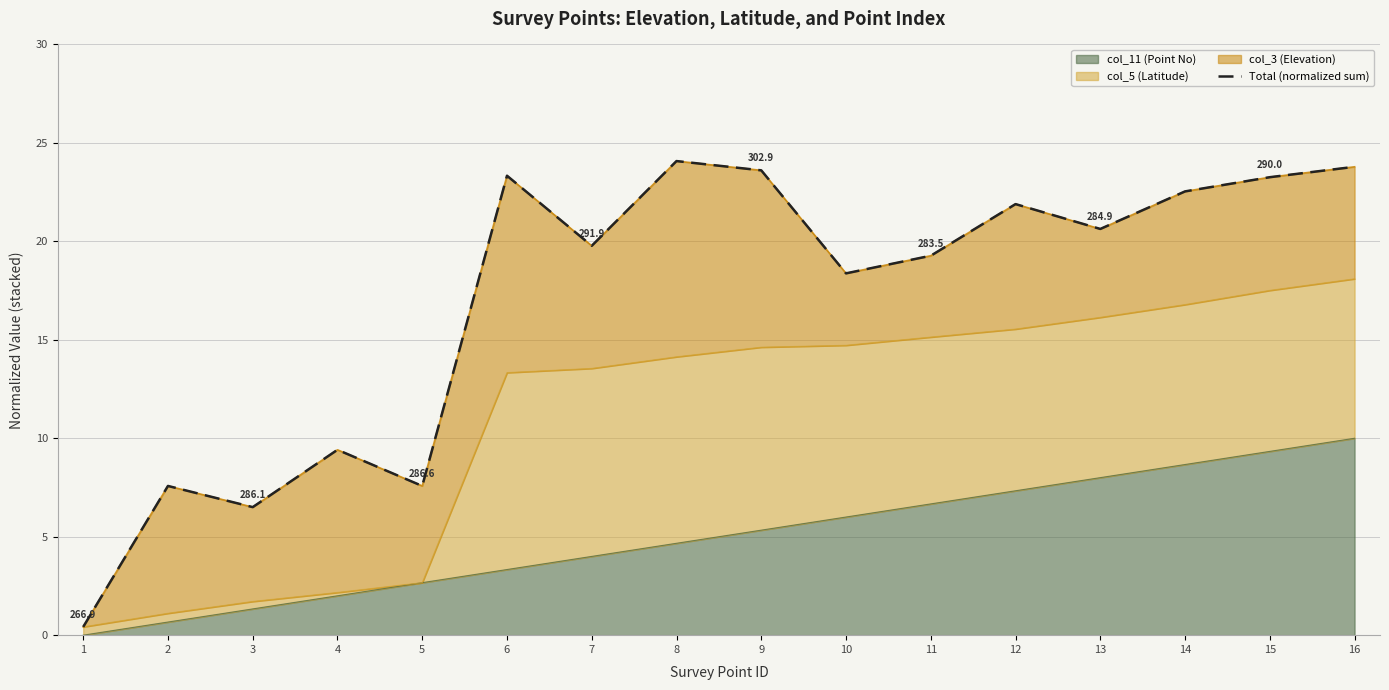

Does the chart display data point markers on the line(s)?

No